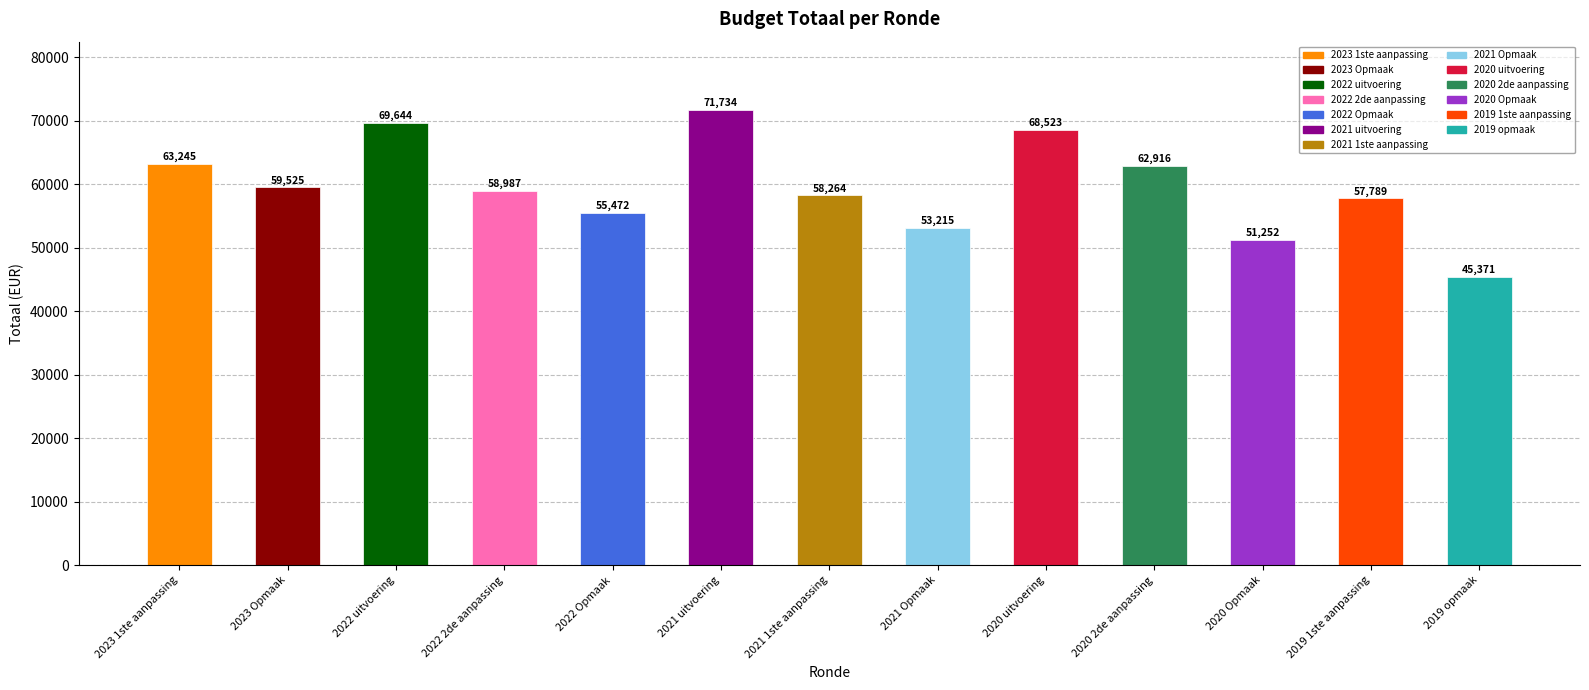

What is the value of the 5th bar from the left?

55472